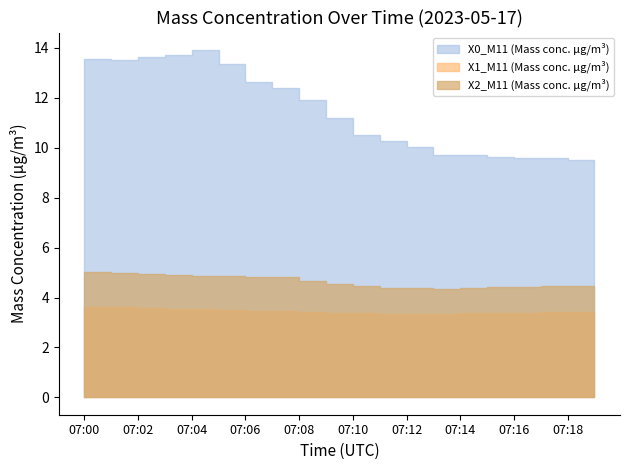

What is the value of the X2_M11 (Mass conc. μg/m³) point at the 4th from the left?

4.9